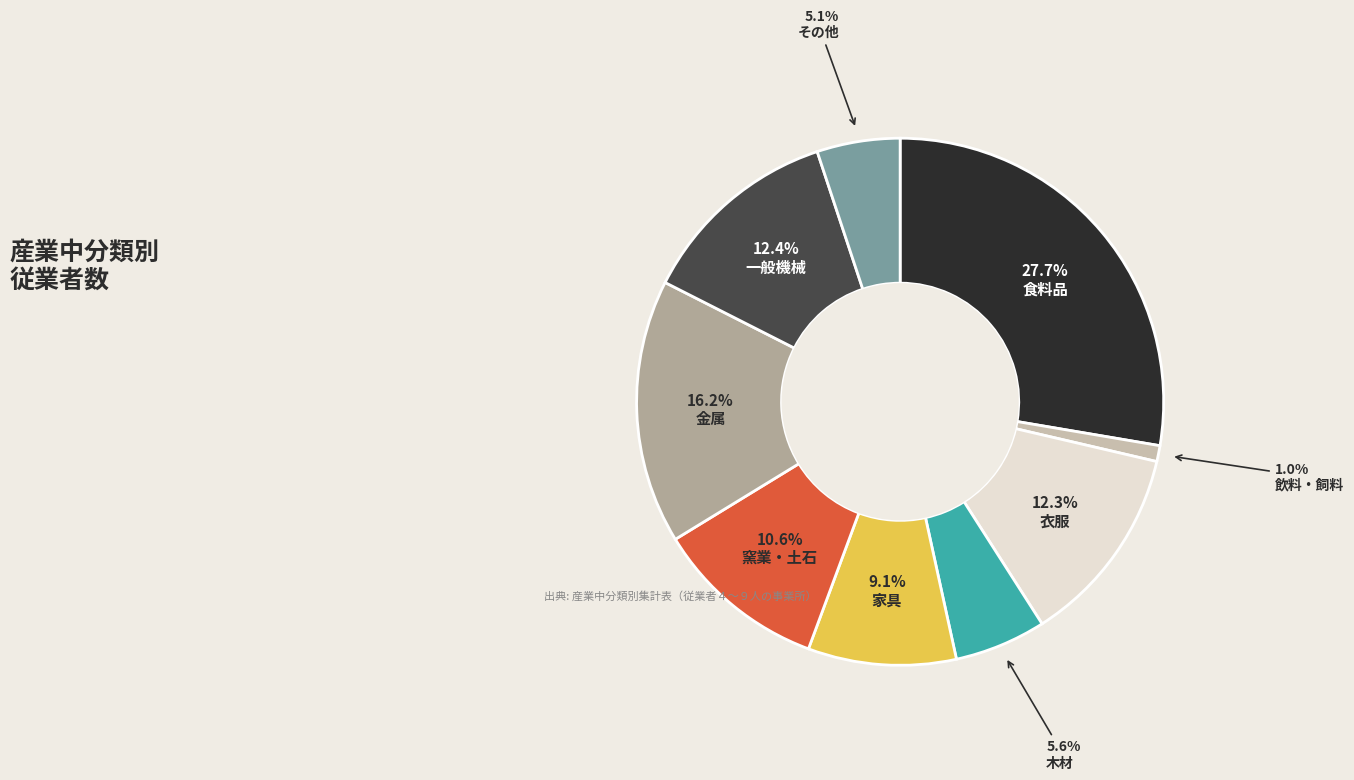

How much of the chart is everything except 金属?

83.8%